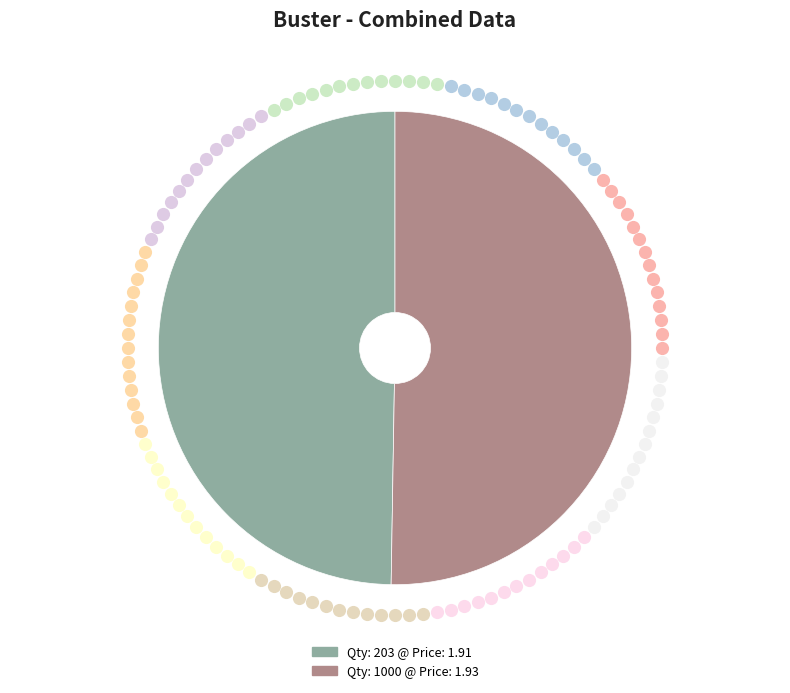

Is it true that 1000 is 43% of the pie?

False